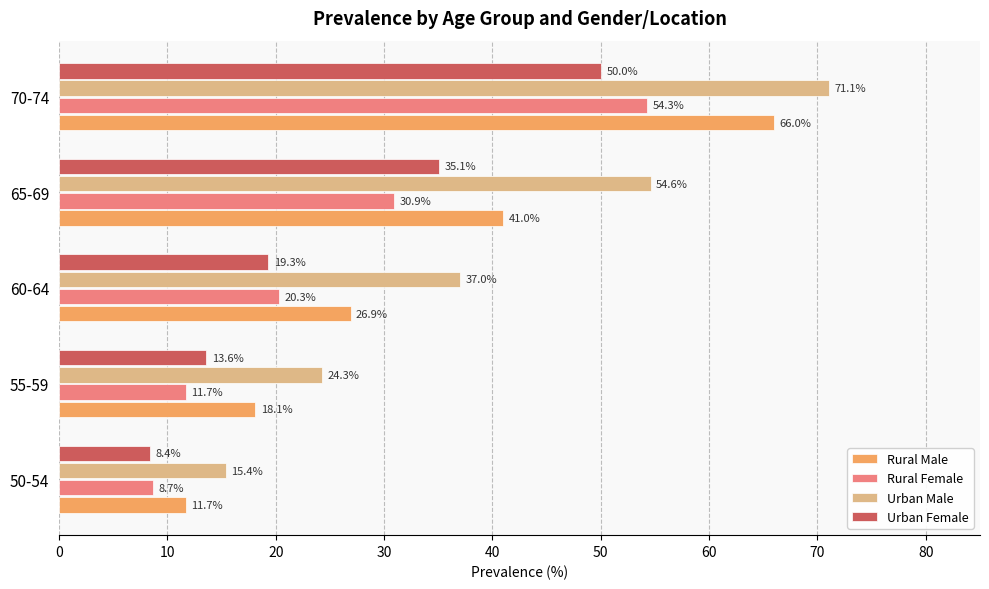

Is the value of Urban Female at 70-74 greater than the value of Urban Male at 50-54?

Yes